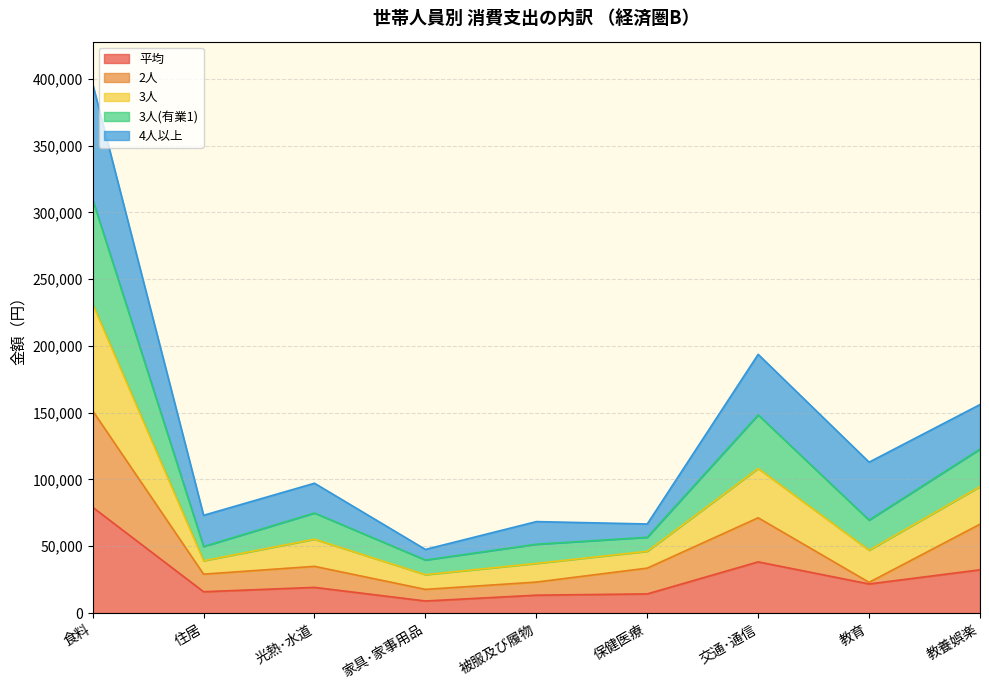

Which has a higher value, 保健医療 or 食料?

食料